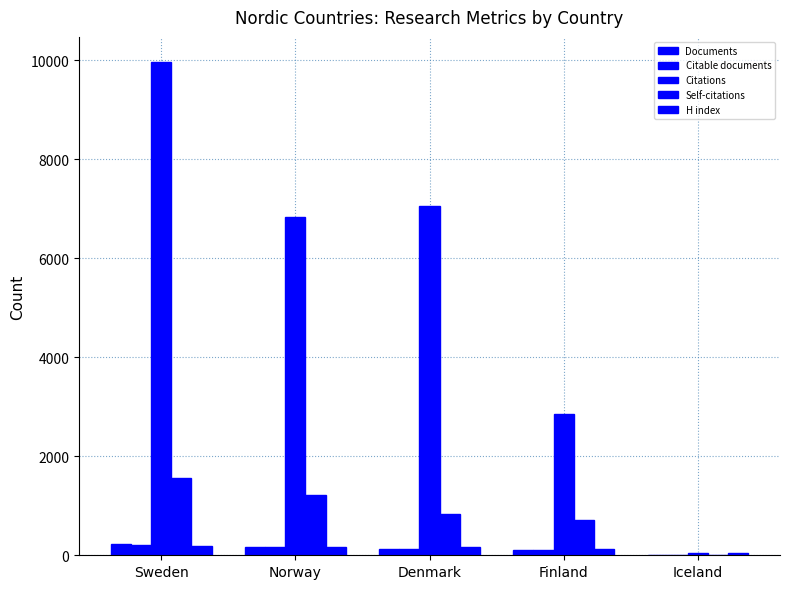

Count the number of data series in this chart.

5